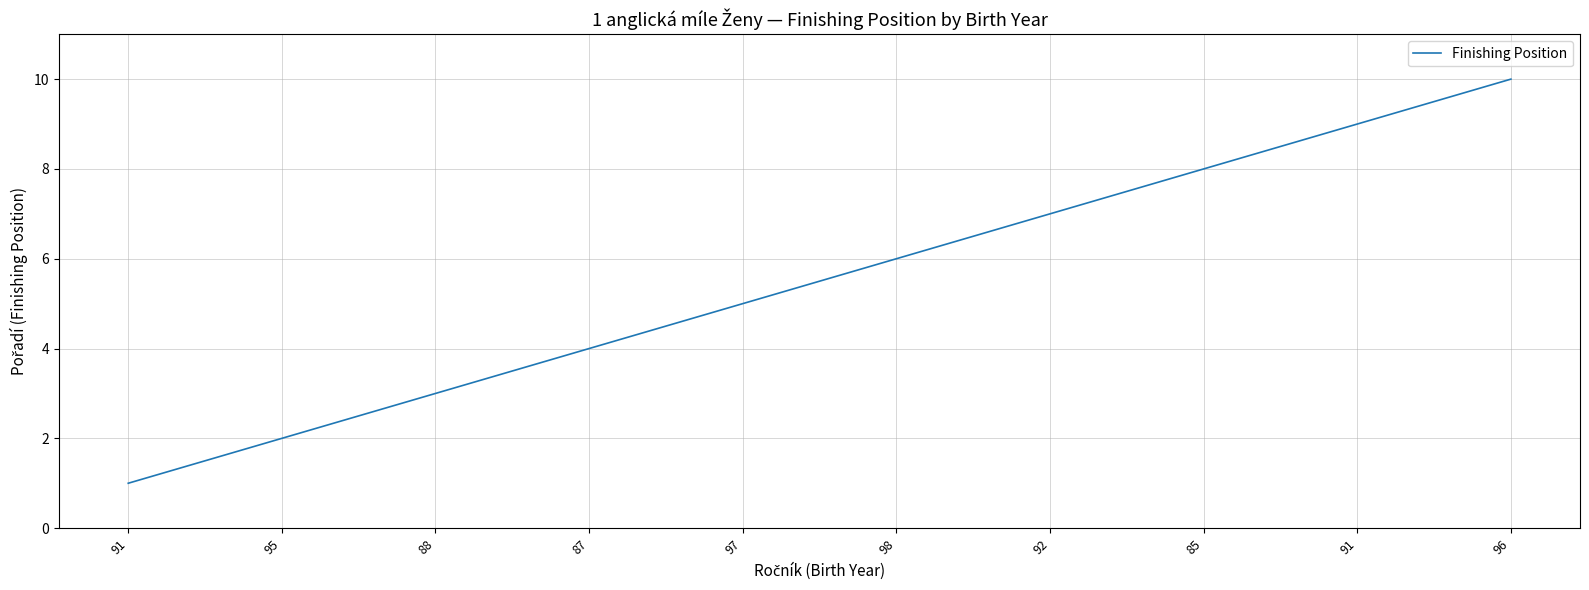

How many lines are shown in the chart?

1